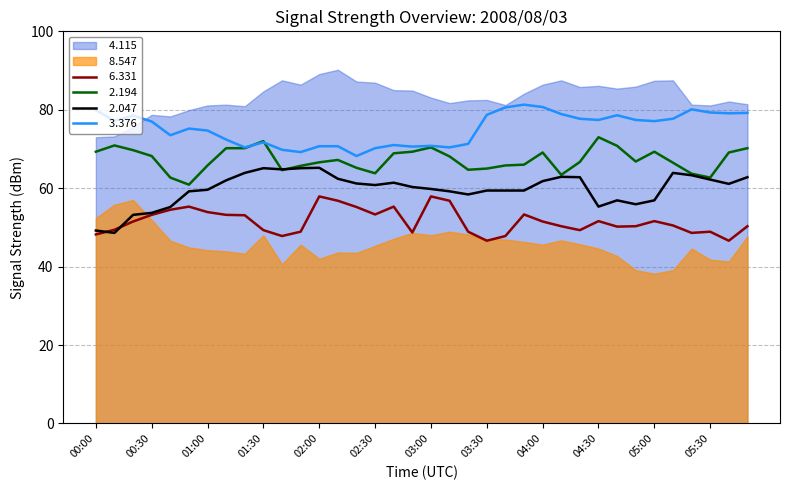

What is the label of the 12th point from the right?

04:00